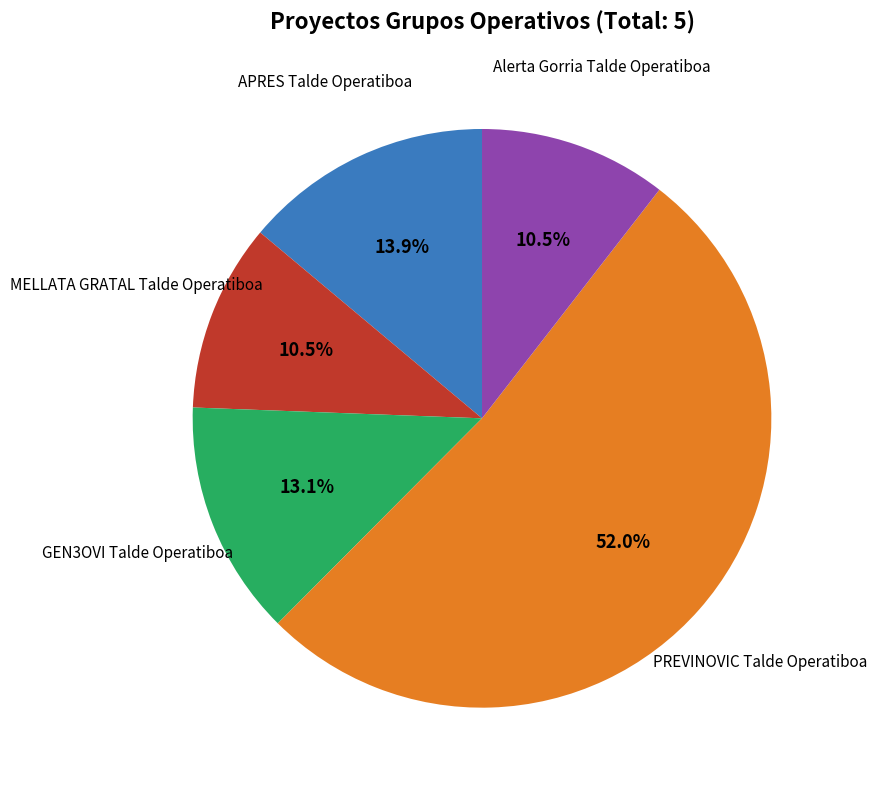

Is there a majority slice in this chart?

Yes